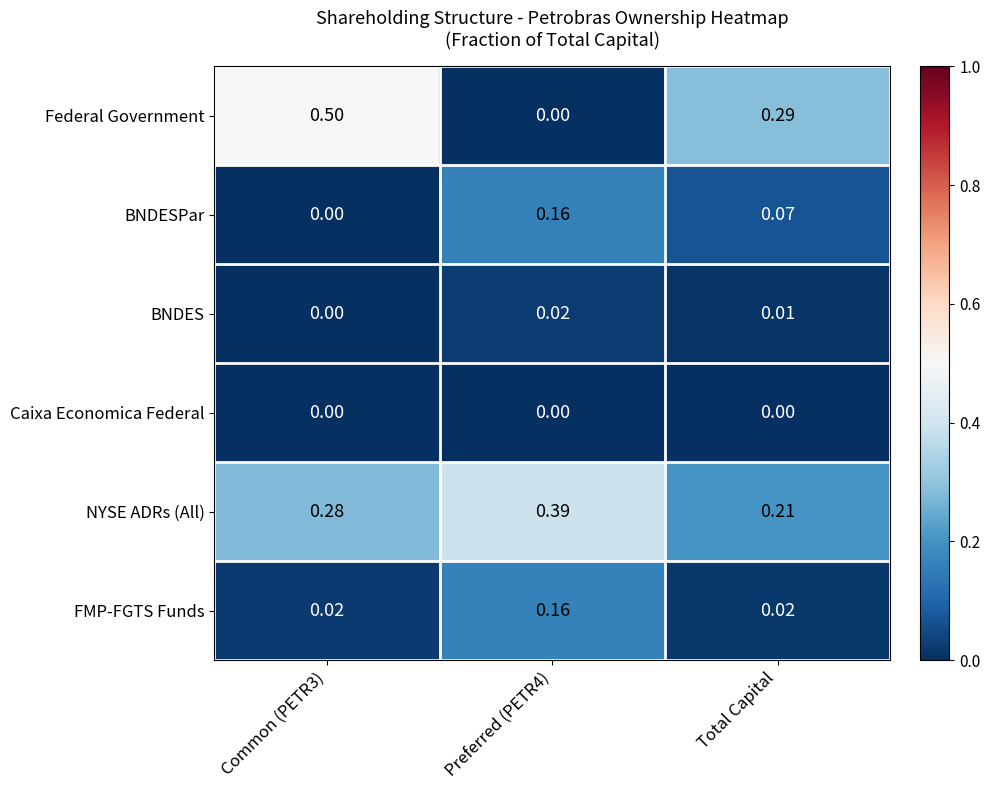

At Total Capital, list the series in order from largest to smallest.

Federal Government, NYSE ADRs (All), BNDESPar, FMP-FGTS Funds, BNDES, Caixa Economica Federal